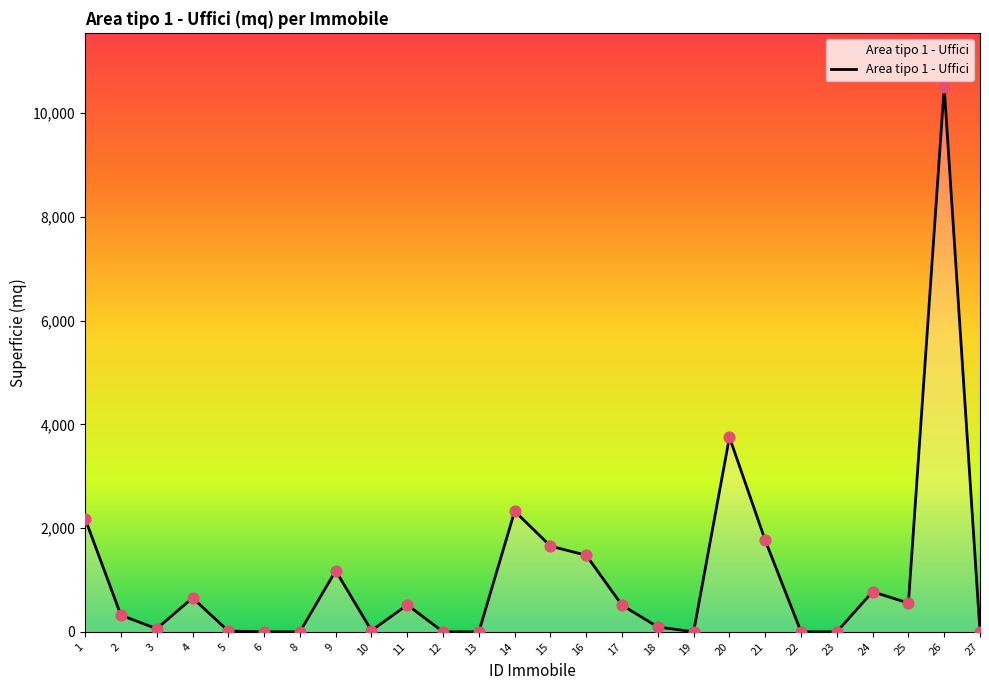

What is the ratio of the value at 25 to the value at 24?

0.7